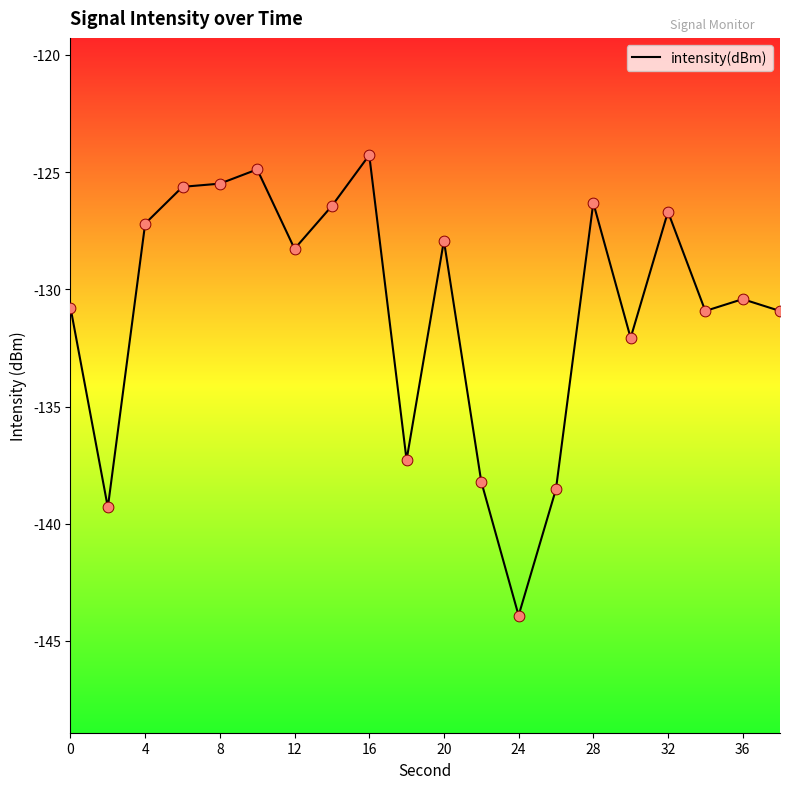

What is the smallest value displayed?

-143.9